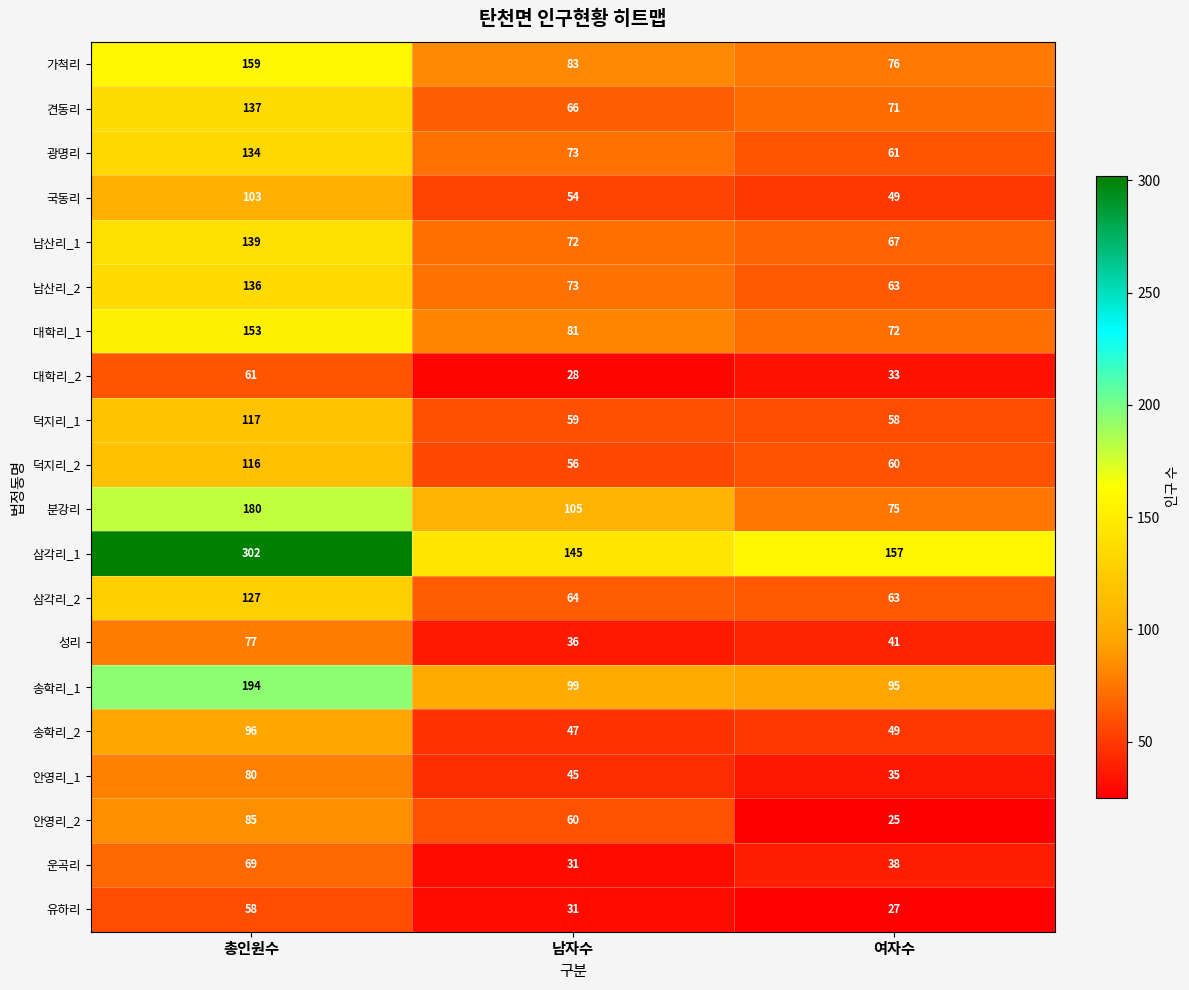

How many 대학리_2 values are between 28 and 61?

3